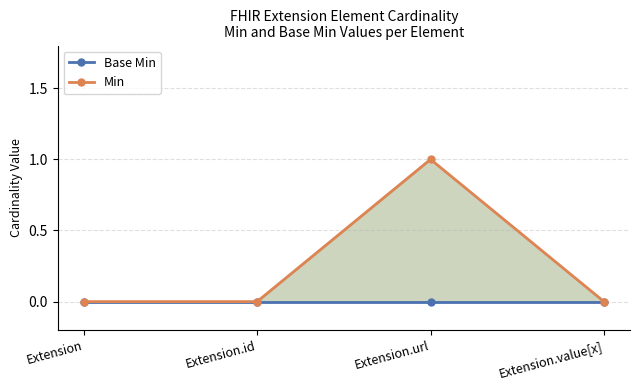

The value of Min at Extension.value[x] is 0. True or false?

False